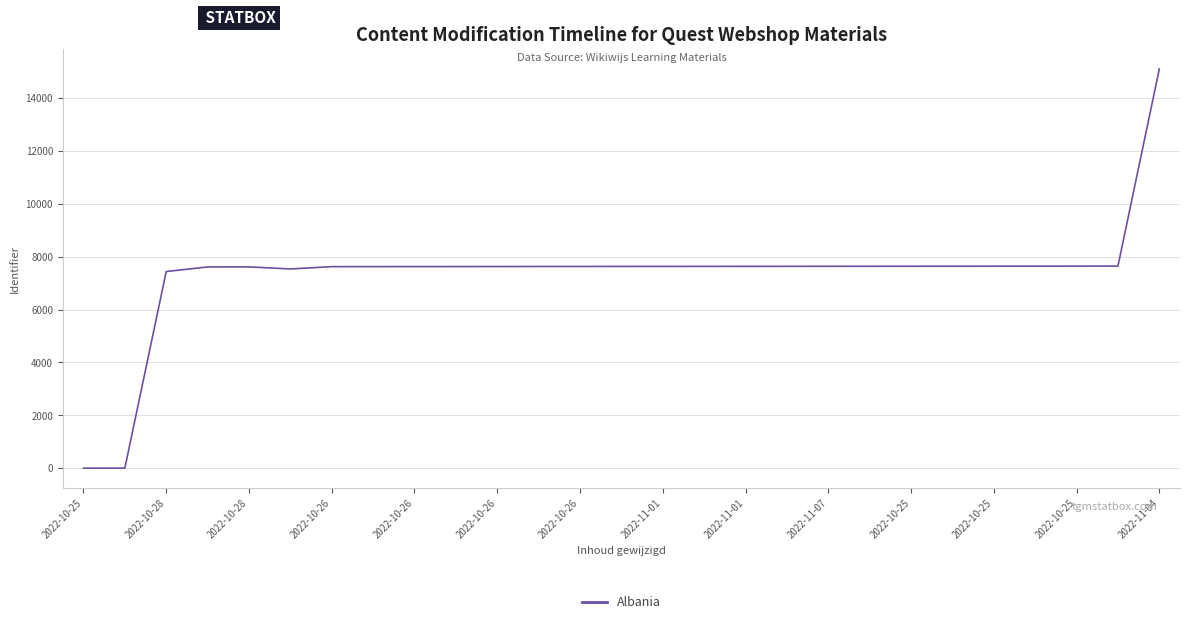

What is the greatest value displayed?

15097